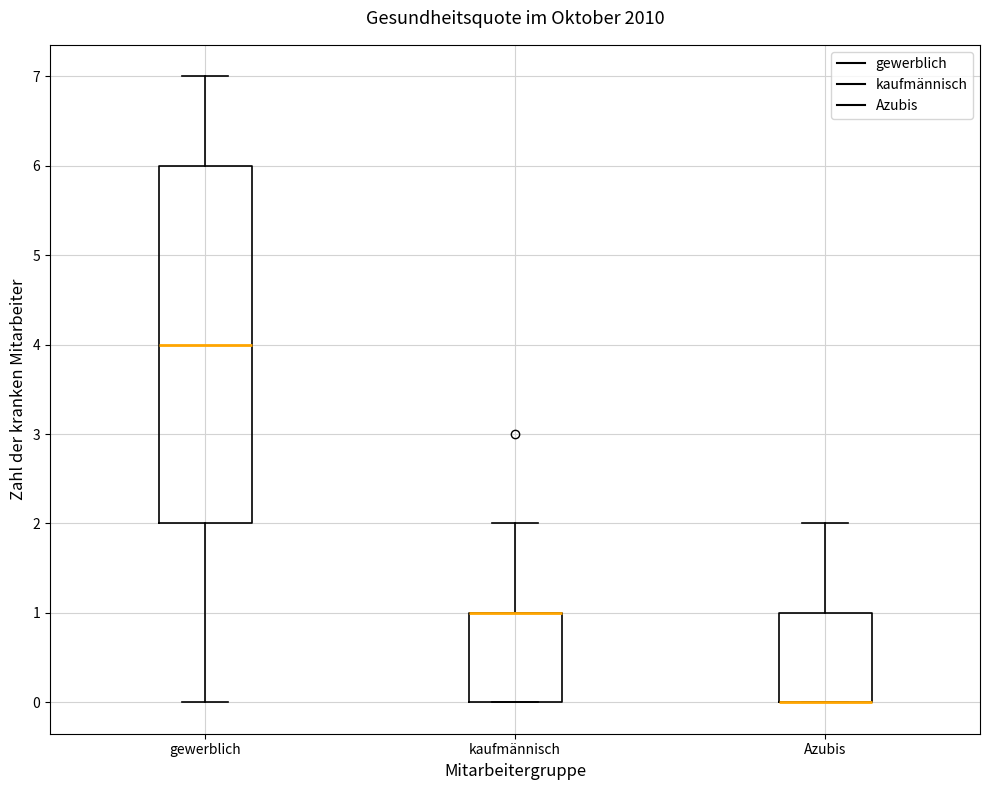

Where does the upper whisker of the box for gewerblich end on the y-axis? The values are not printed on the chart, so give them approximately, as read against the axis.

7